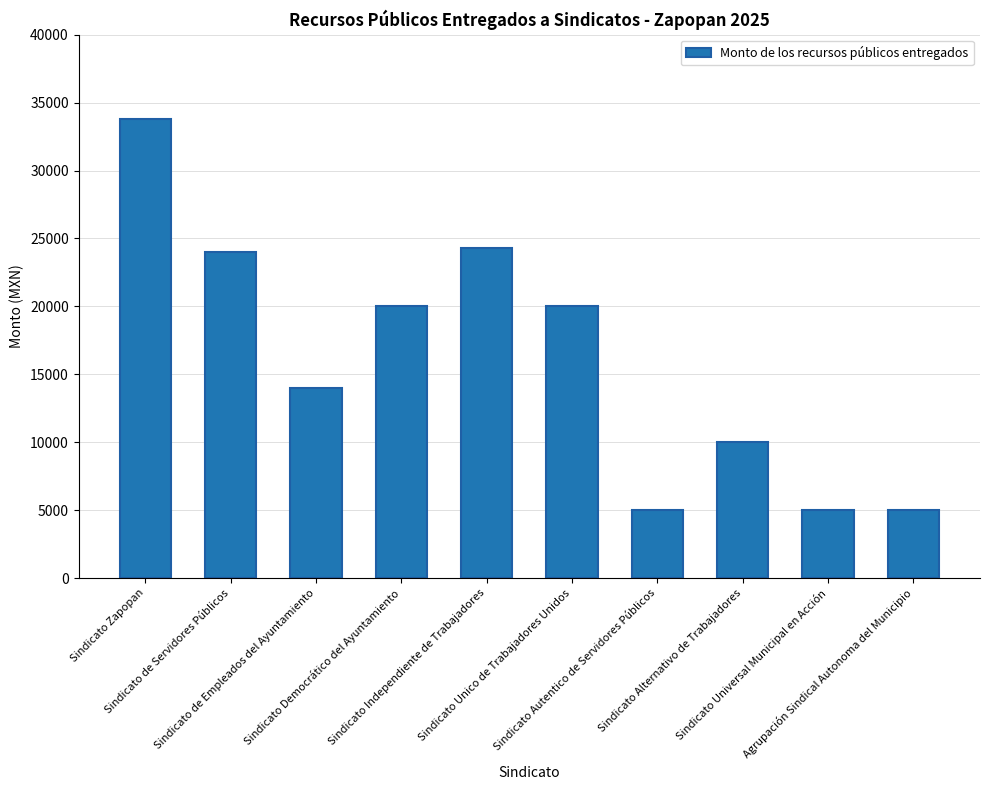

The chart shows a value of 3439 at Sindicato Autentico de Servidores Públicos. True or false?

False